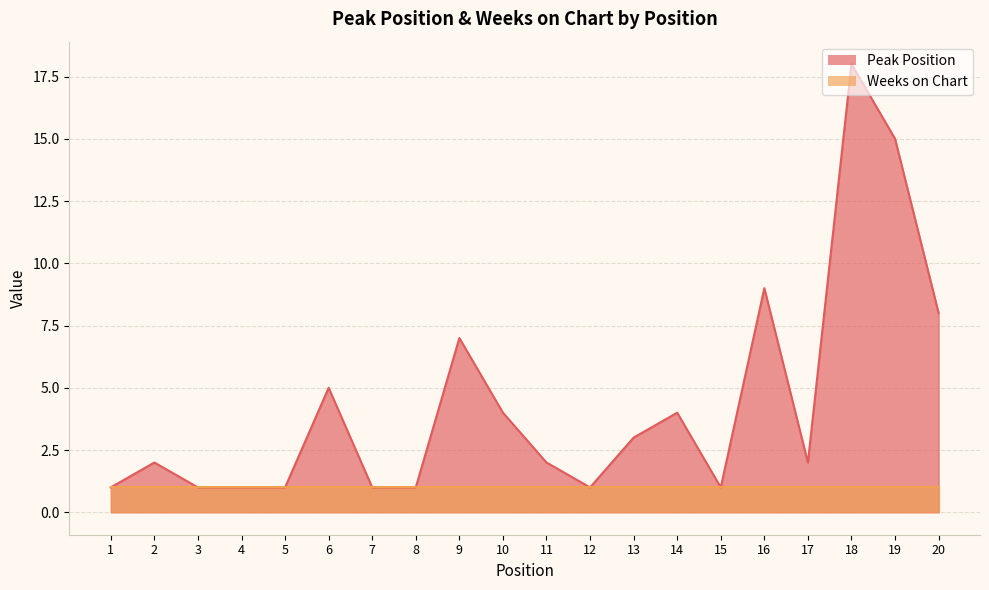

What is the value of the 3rd point from the left?

1